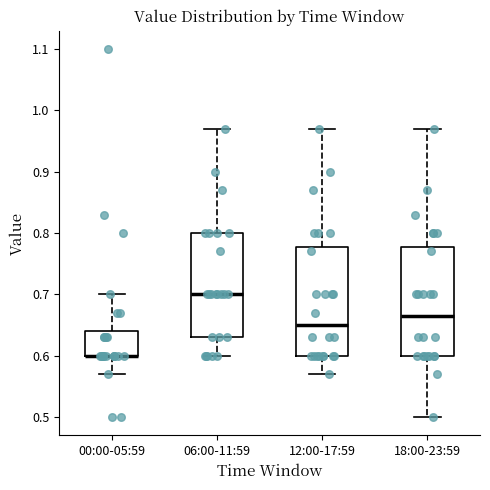

Reading left to right, transcribe this box plot: for each box, give where its median line is, the range the box spans, and where its two whiskers end, as read against the y-axis. The values are not printed on the chart, so give them approximately, as read against the axis.

00:00-05:59: median 0.60 (drawn on the box's lower edge), box 0.60 to 0.64, whiskers 0.57 to 0.70
06:00-11:59: median 0.70, box 0.63 to 0.80, whiskers 0.60 to 0.97
12:00-17:59: median 0.65, box 0.60 to 0.78, whiskers 0.57 to 0.97
18:00-23:59: median 0.67, box 0.60 to 0.78, whiskers 0.50 to 0.97